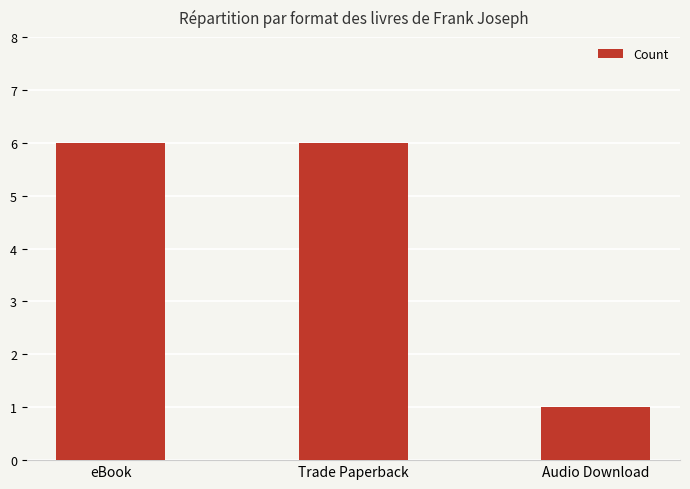

What is the average value?

4